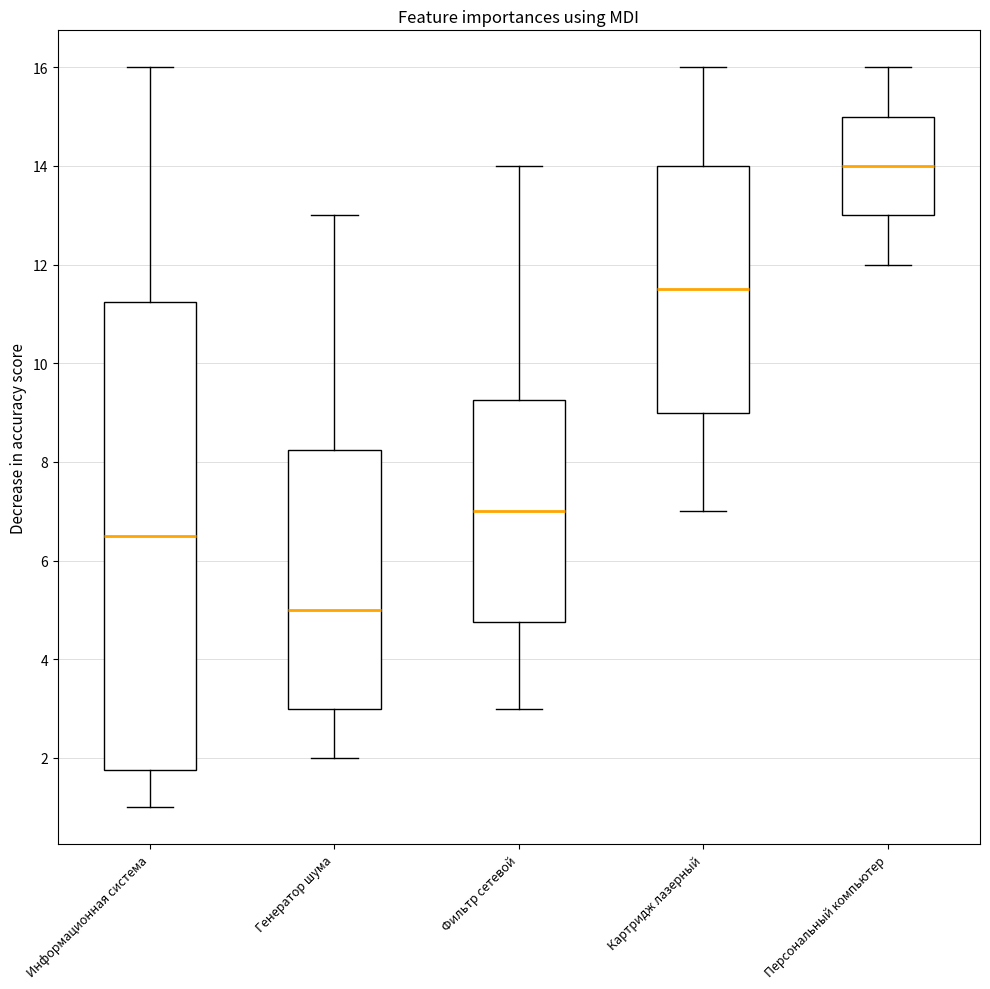

Comparing the boxes themselves (not the whiskers), which one is the tallest?

Информационная система